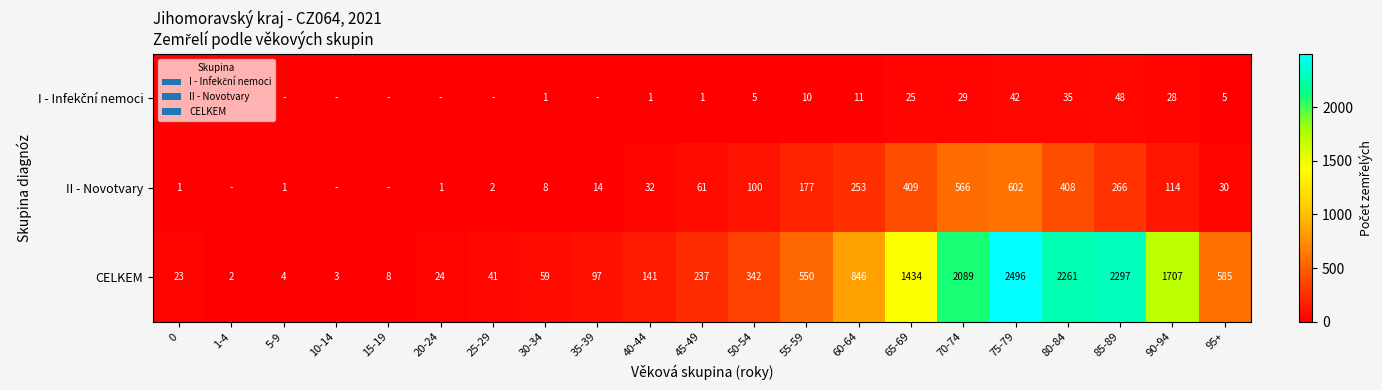

What is the average value of the row_0 series?

11